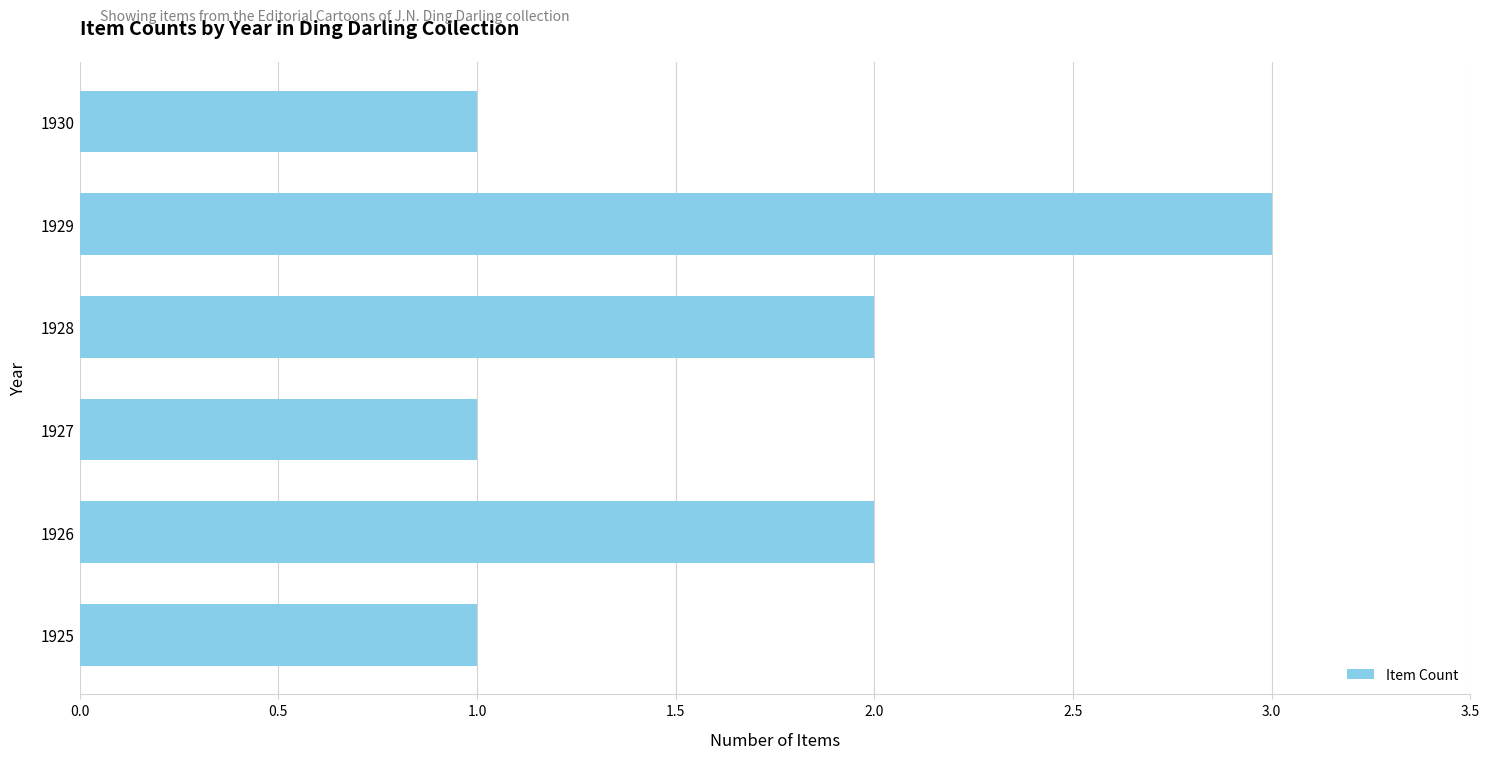

What is the sum of all values?

10